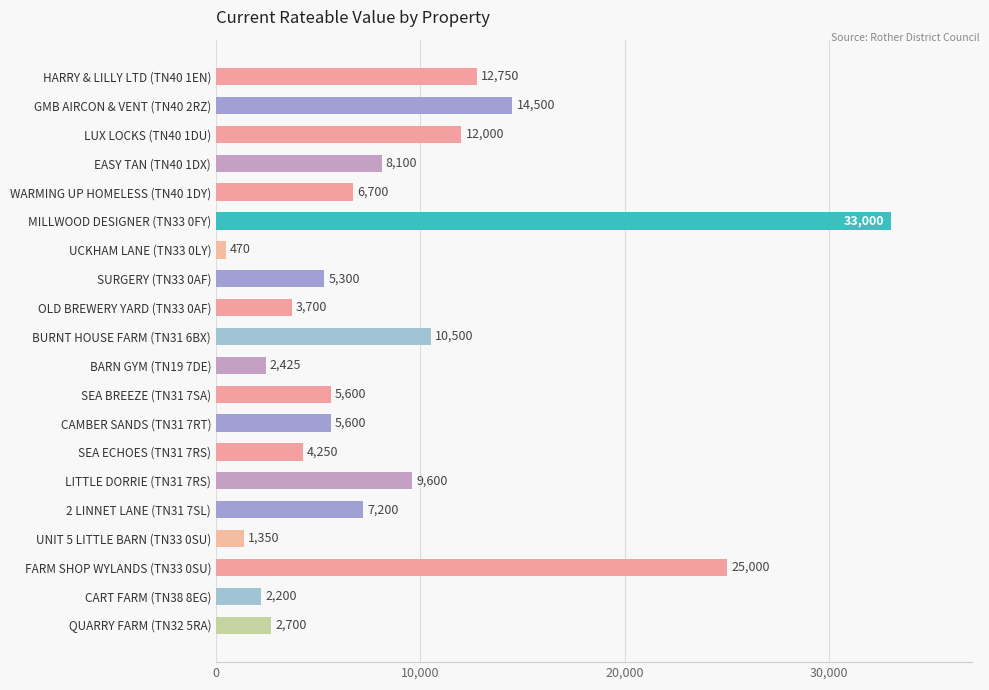

Reading bottom to top, list all the values displayed in this chart.

2700	2200	25000	1350	7200	9600	4250	5600	5600	2425	10500	3700	5300	470	33000	6700	8100	12000	14500	12750